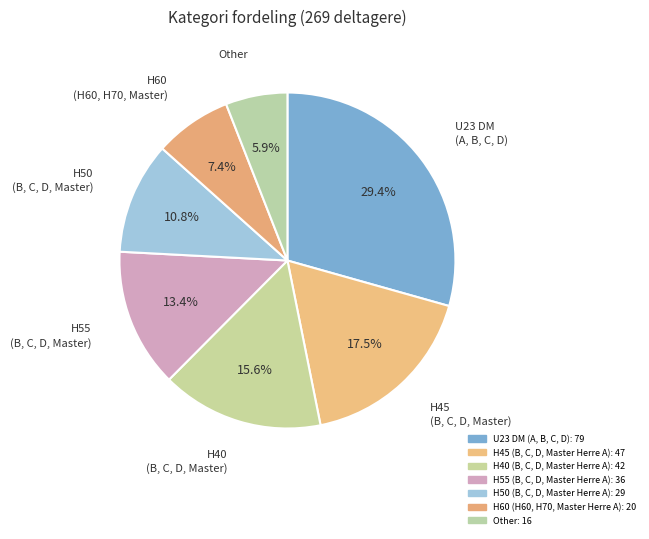

Count the number of slices in the pie.

7